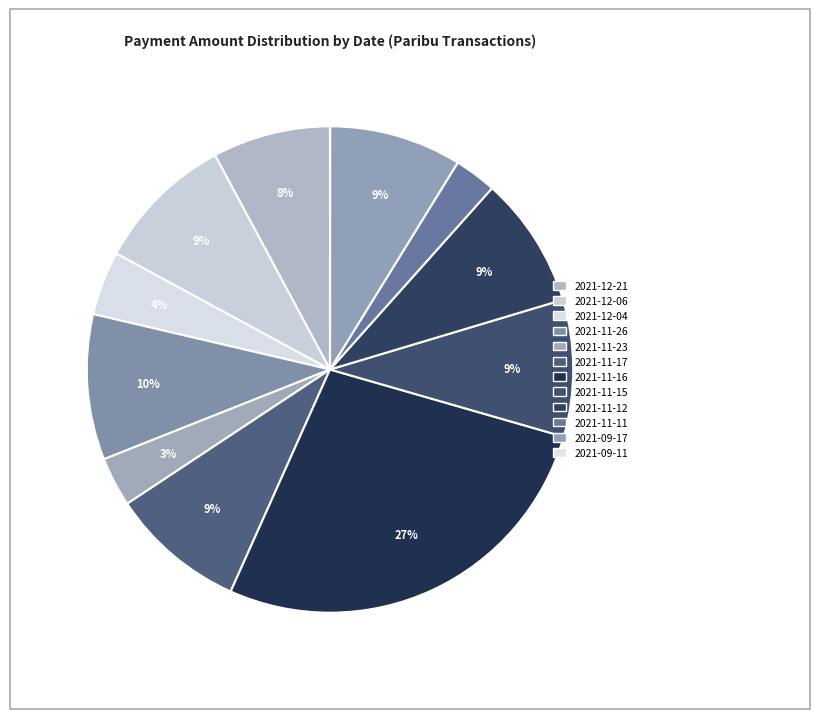

Count the number of slices in the pie.

12